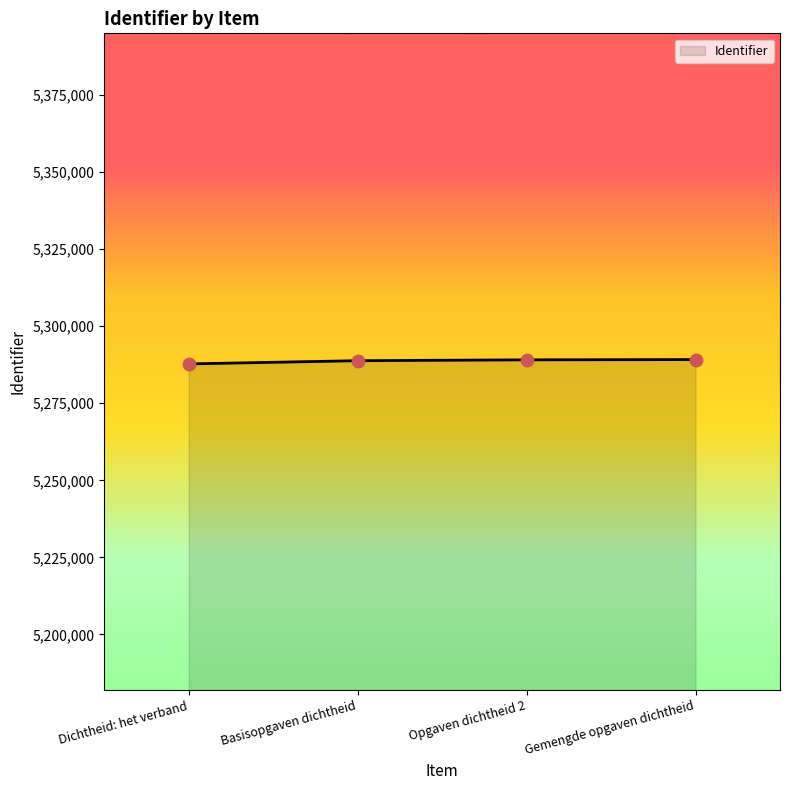

What is the change in value from Basisopgaven dichtheid to Opgaven dichtheid 2?

+275